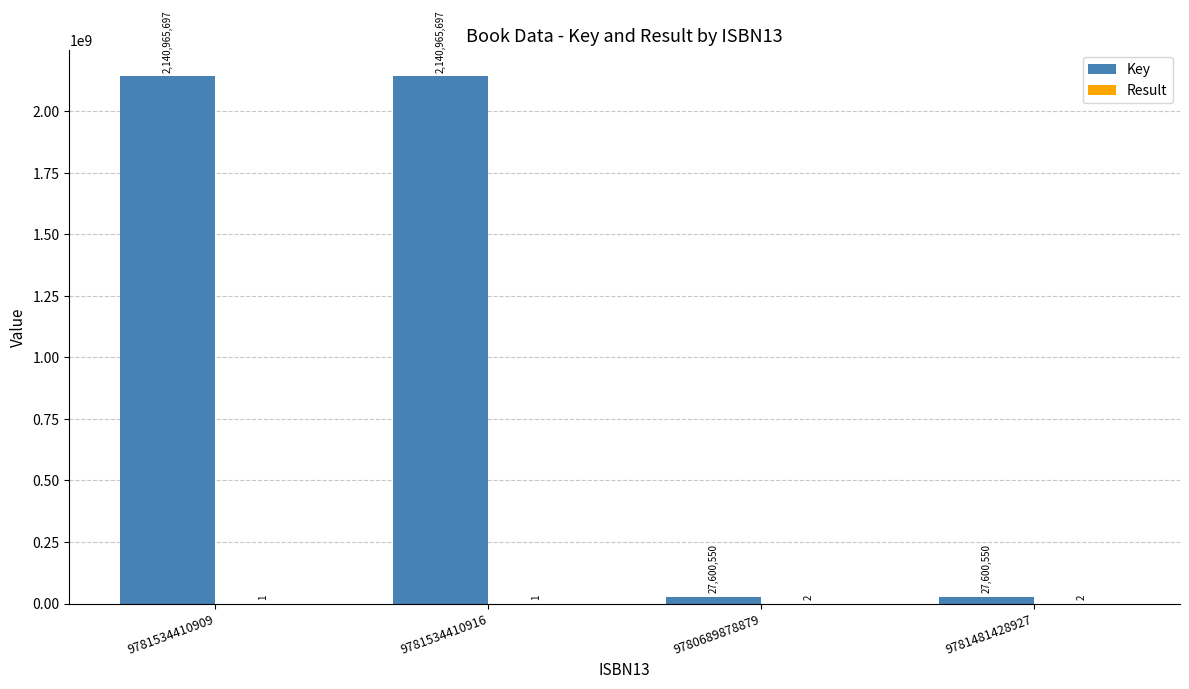

The Key series shows 2140965697 at 9781534410916. True or false?

True